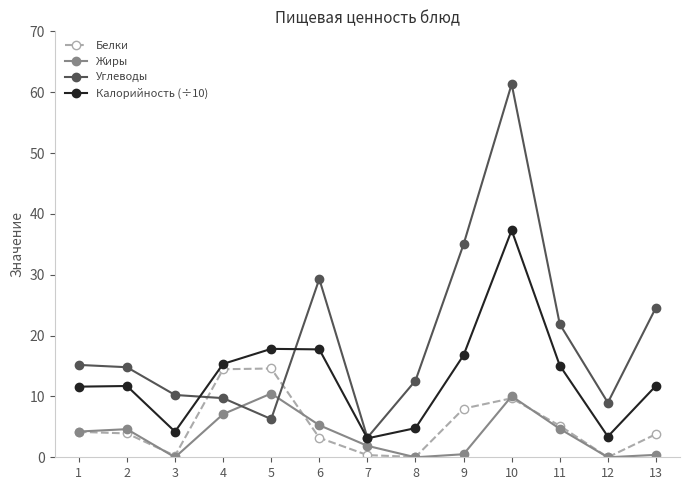

Is the value of Углеводы at 12 greater than the value of Калорийность (÷10) at 10?

No